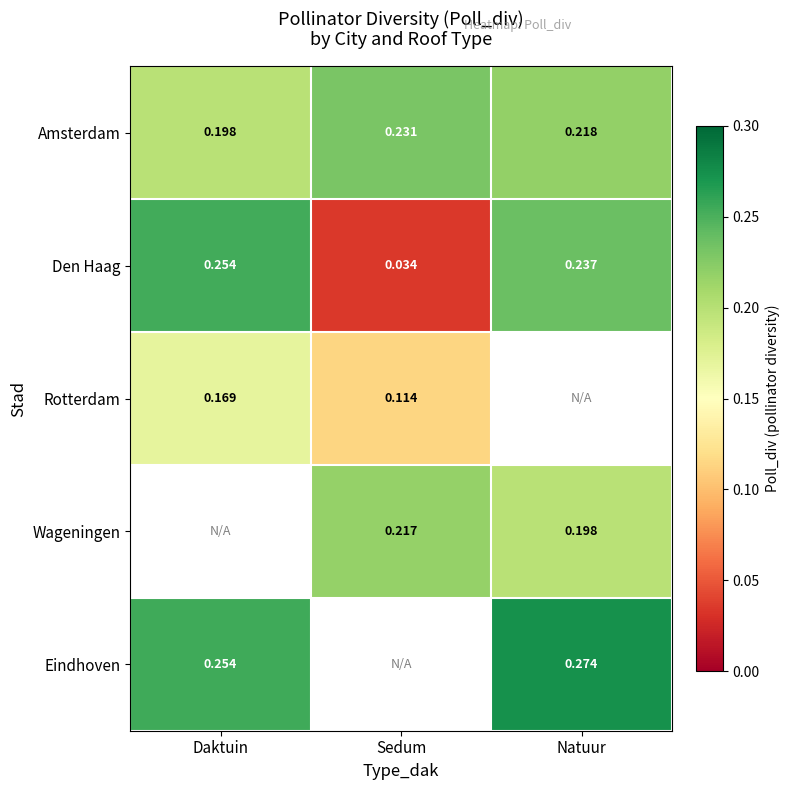

Which category has the highest value across all series?

Natuur